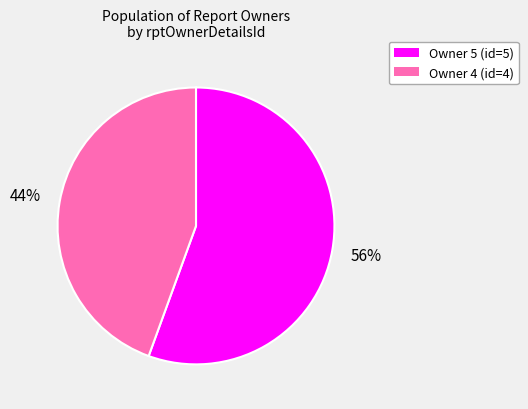

Does any single category account for the majority?

Yes